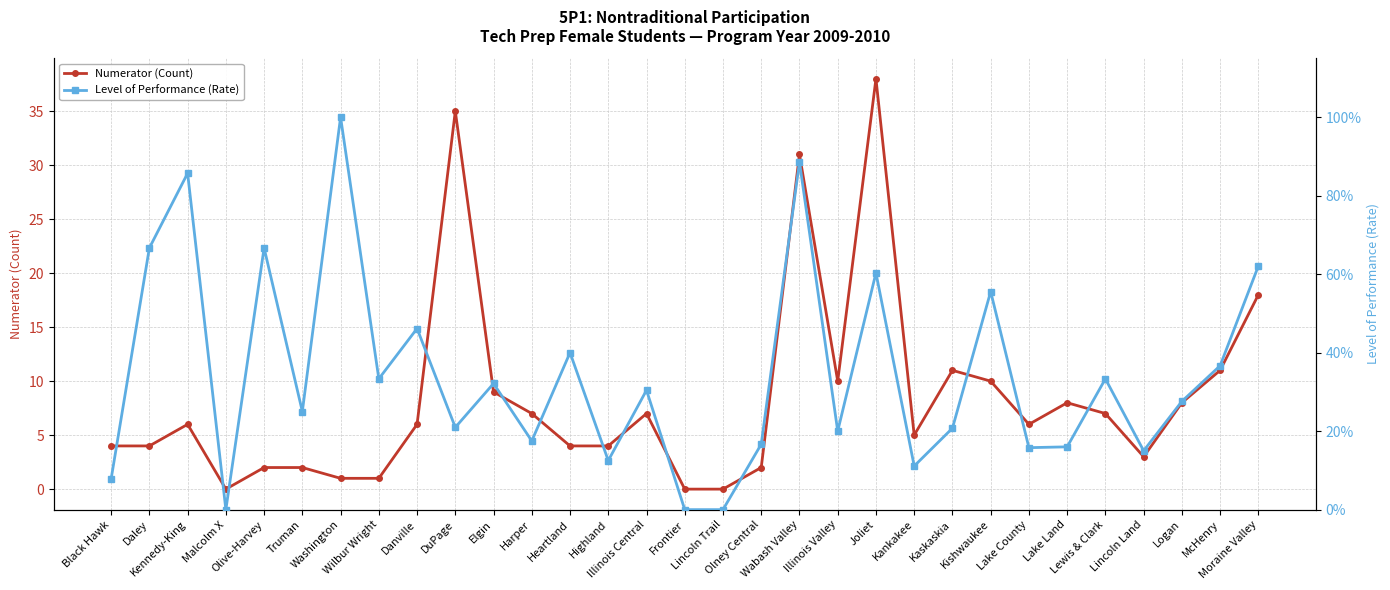

Reading right to left, extract all data points from this chart.

Numerator (Count): Moraine Valley=18.0	McHenry=11.0	Logan=8.0	Lincoln Land=3.0	Lewis & Clark=7.0	Lake Land=8.0	Lake County=6.0	Kishwaukee=10.0	Kaskaskia=11.0	Kankakee=5.0	Joliet=38.0	Illinois Valley=10.0	Wabash Valley=31.0	Olney Central=2.0	Lincoln Trail=0.0	Frontier=0.0	Illinois Central=7.0	Highland=4.0	Heartland=4.0	Harper=7.0	Elgin=9.0	DuPage=35.0	Danville=6.0	Wilbur Wright=1.0	Washington=1.0	Truman=2.0	Olive-Harvey=2.0	Malcolm X=0.0	Kennedy-King=6.0	Daley=4.0	Black Hawk=4.0
Level of Performance (Rate): Moraine Valley=0.6	McHenry=0.4	Logan=0.3	Lincoln Land=0.1	Lewis & Clark=0.3	Lake Land=0.2	Lake County=0.2	Kishwaukee=0.6	Kaskaskia=0.2	Kankakee=0.1	Joliet=0.6	Illinois Valley=0.2	Wabash Valley=0.9	Olney Central=0.2	Lincoln Trail=0.0	Frontier=0.0	Illinois Central=0.3	Highland=0.1	Heartland=0.4	Harper=0.2	Elgin=0.3	DuPage=0.2	Danville=0.5	Wilbur Wright=0.3	Washington=1.0	Truman=0.2	Olive-Harvey=0.7	Malcolm X=0.0	Kennedy-King=0.9	Daley=0.7	Black Hawk=0.1